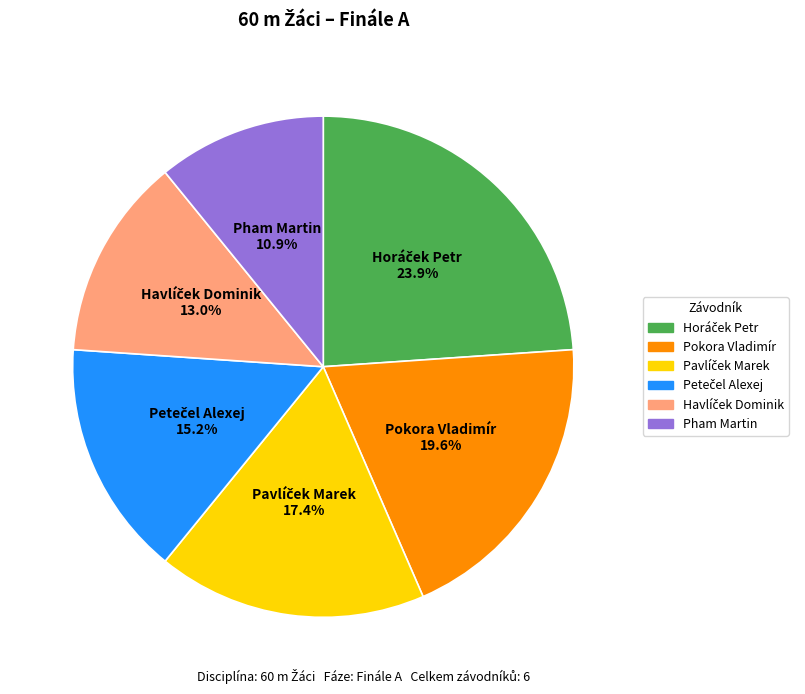

How many segments does this pie chart have?

6